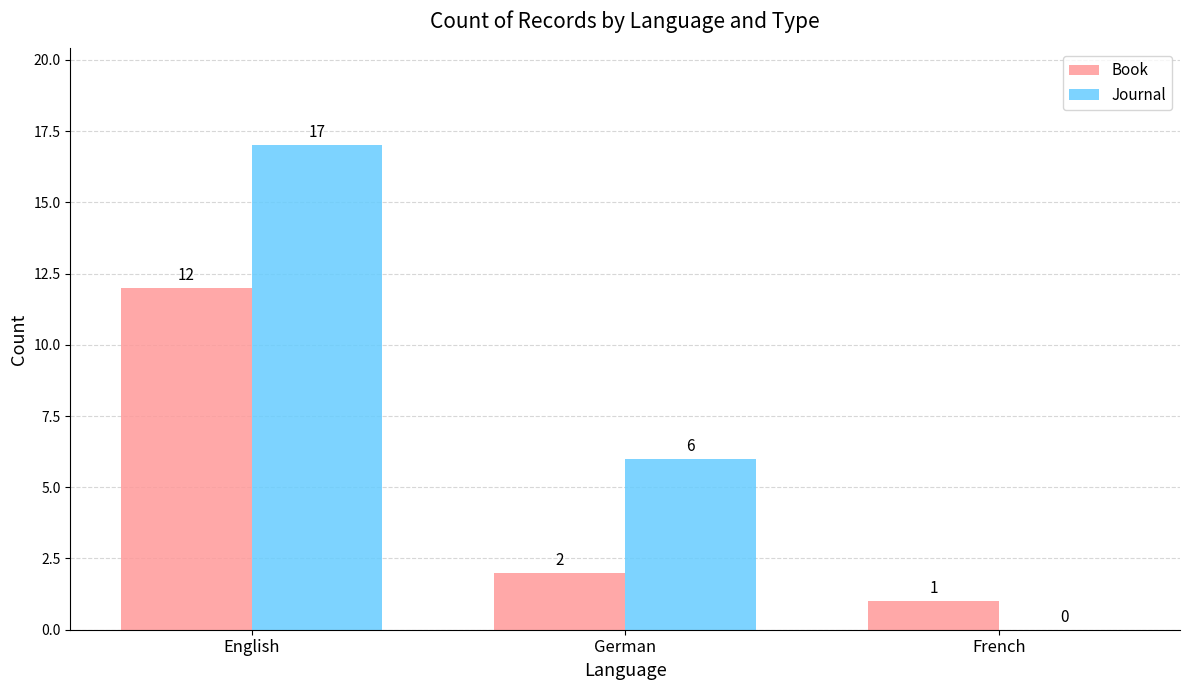

How many values in Journal are above zero?

2